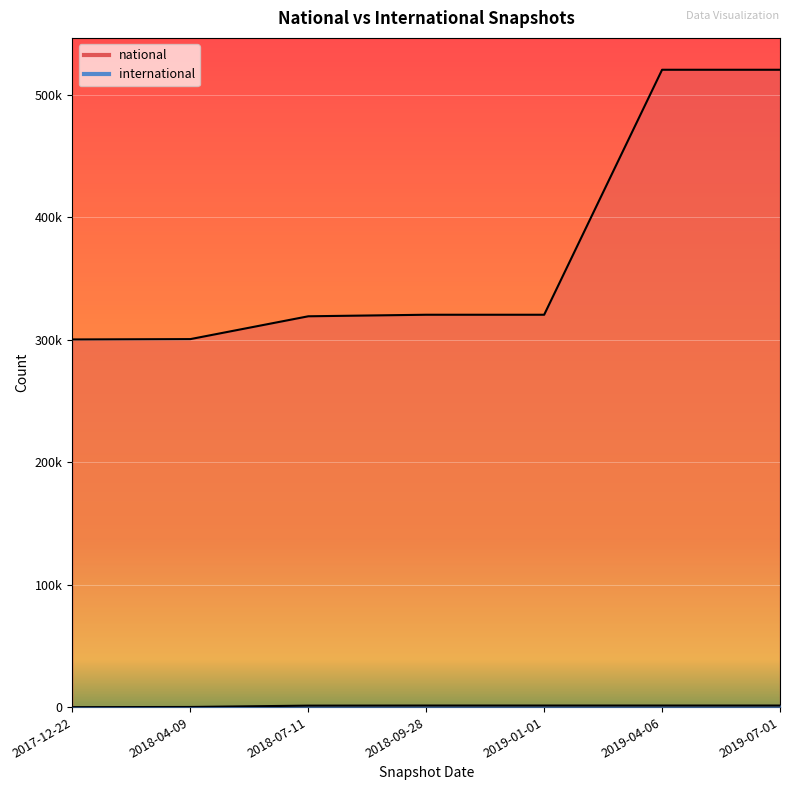

The value at 2018-09-28 is 107509. True or false?

False